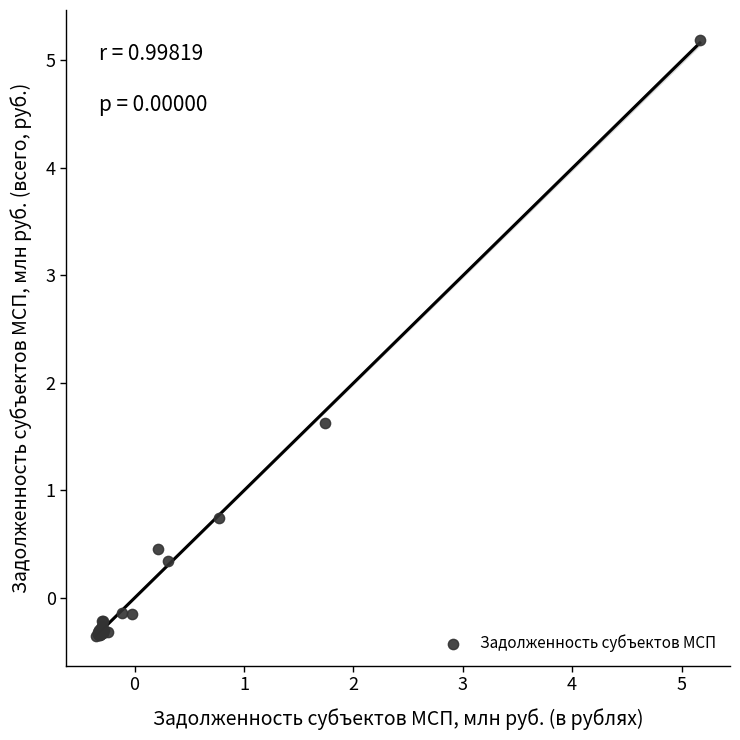

What Y value in the scatter plot is closest to 2?

1.6